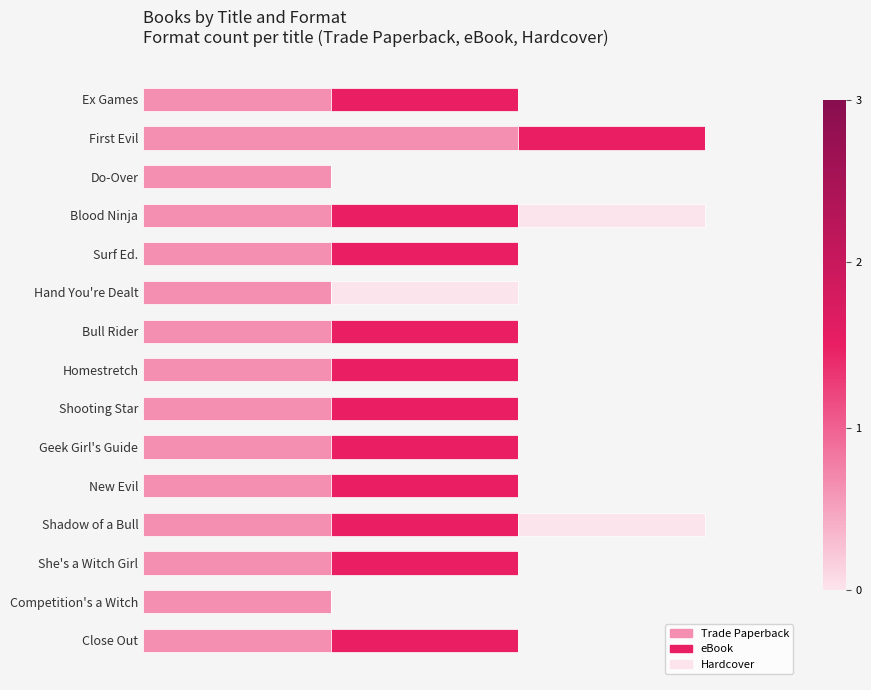

What are all the series names shown in the legend?

Trade Paperback, eBook, Hardcover